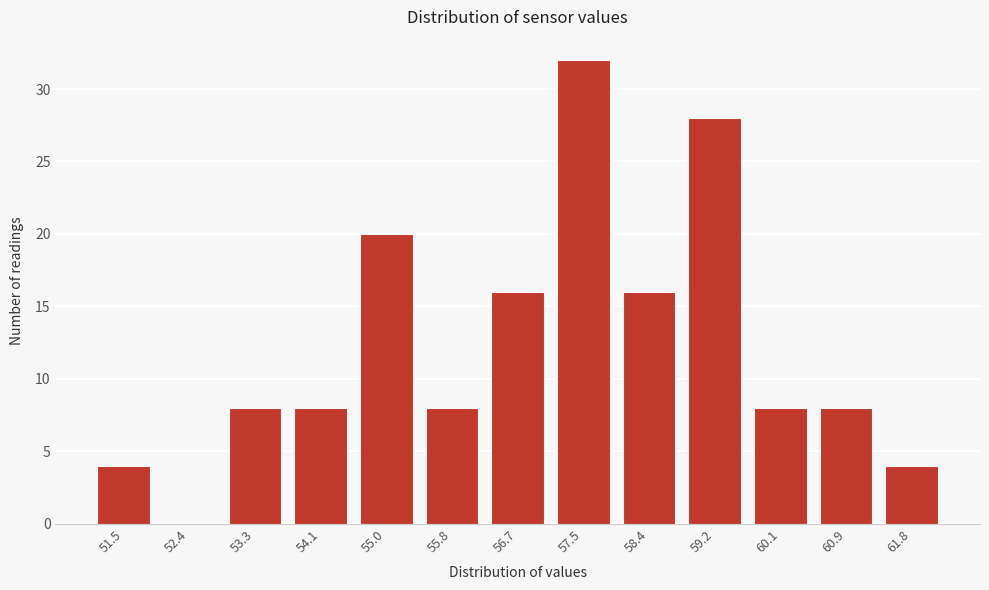

Reading left to right, list all the values displayed in this chart.

51.5=4	52.4=0	53.3=8	54.1=8	55.0=20	55.8=8	56.7=16	57.5=32	58.4=16	59.2=28	60.1=8	60.9=8	61.8=4